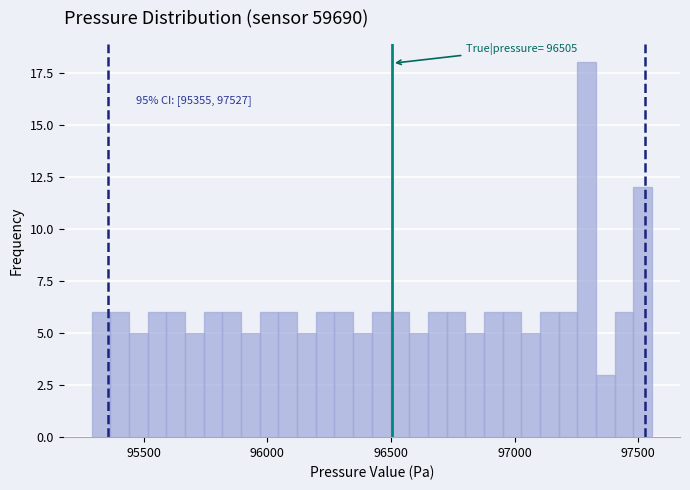

Read against the x-axis, roughly where is the centre of the tallest bar?

97300